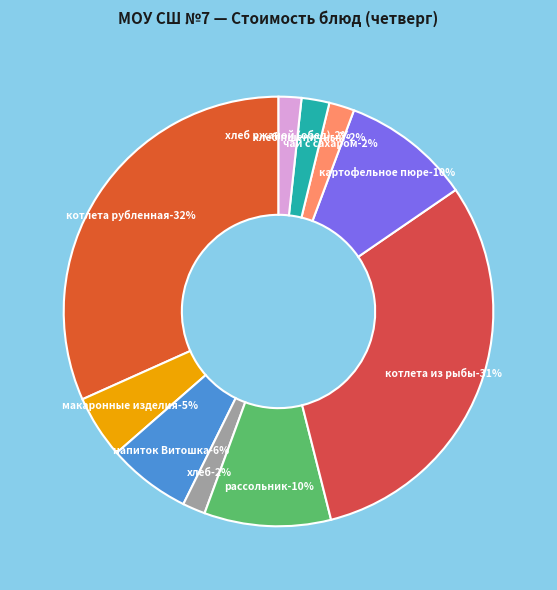

Is there any slice that represents more than half of the pie?

No